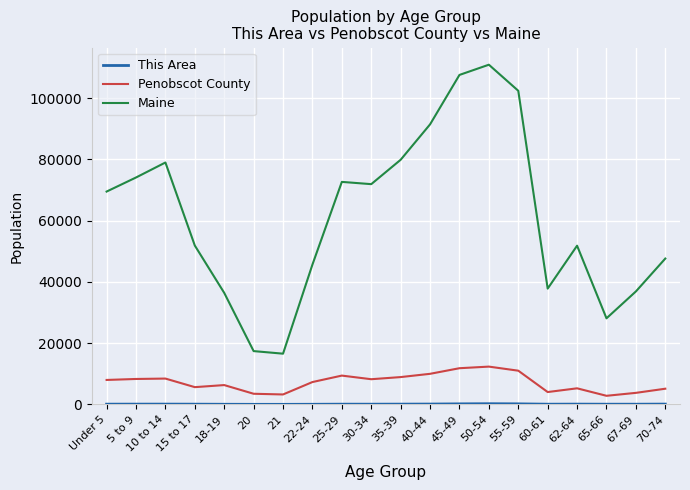

What position from the left is 20?

6